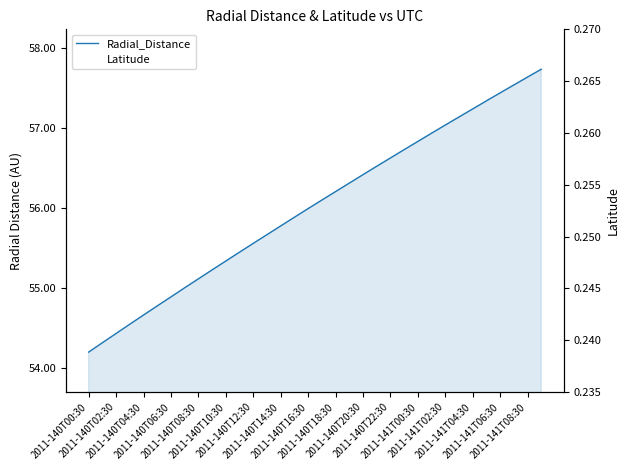

How many distinct data groups are displayed?

2